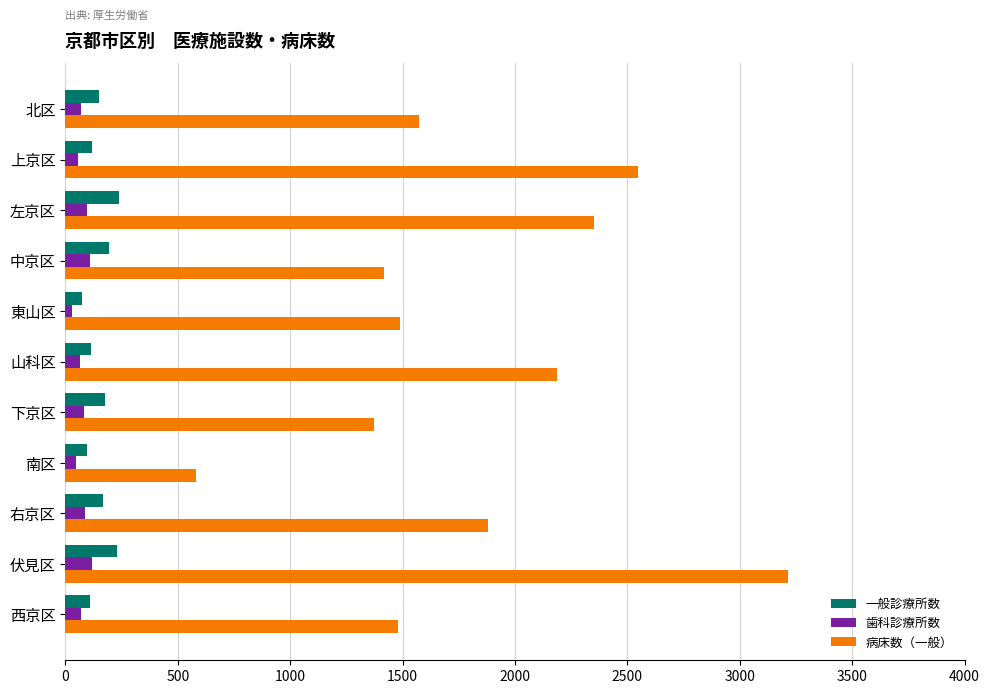

What is the maximum value for 病床数（一般）?

3216